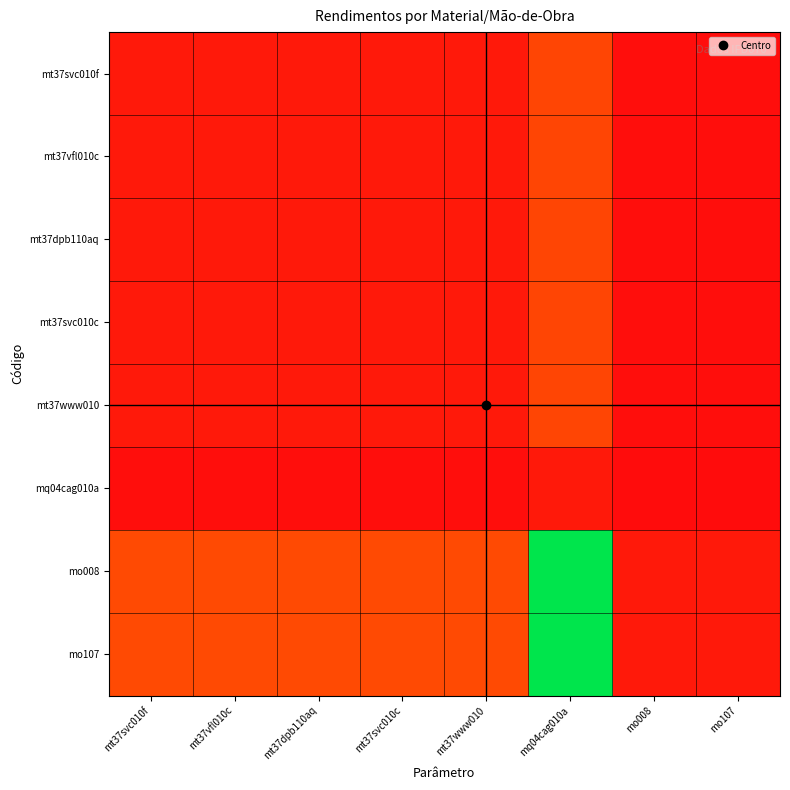

How many categories are shown in the chart?

8